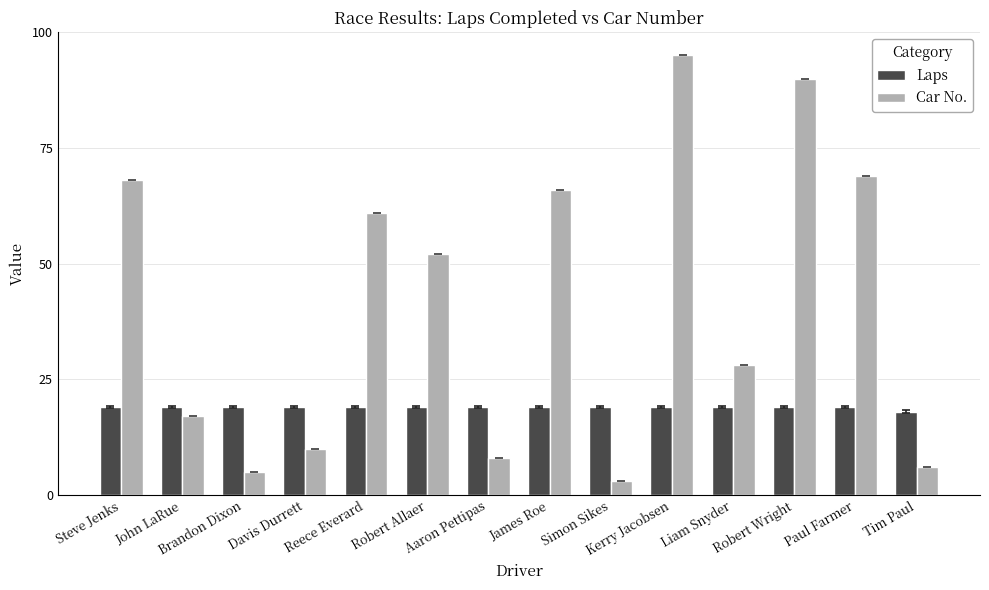

Reading left to right, extract all data points from this chart.

Laps: Steve Jenks=19	John LaRue=19	Brandon Dixon=19	Davis Durrett=19	Reece Everard=19	Robert Allaer=19	Aaron Pettipas=19	James Roe=19	Simon Sikes=19	Kerry Jacobsen=19	Liam Snyder=19	Robert Wright=19	Paul Farmer=19	Tim Paul=18
Car No.: Steve Jenks=68	John LaRue=17	Brandon Dixon=5	Davis Durrett=10	Reece Everard=61	Robert Allaer=52	Aaron Pettipas=8	James Roe=66	Simon Sikes=3	Kerry Jacobsen=95	Liam Snyder=28	Robert Wright=90	Paul Farmer=69	Tim Paul=6